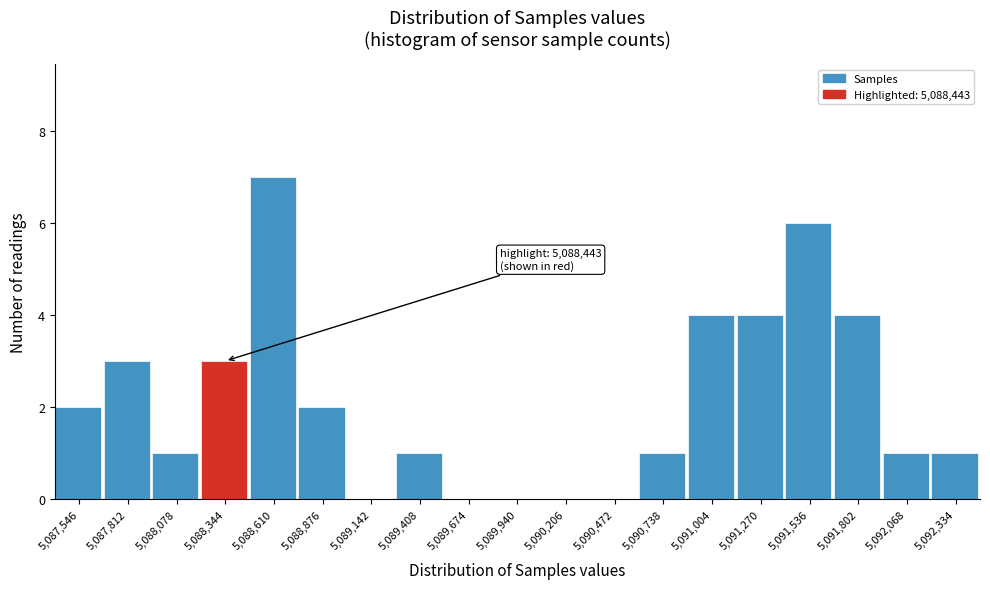

Which range on the x-axis has the tallest bar?

5088500 to 5088750